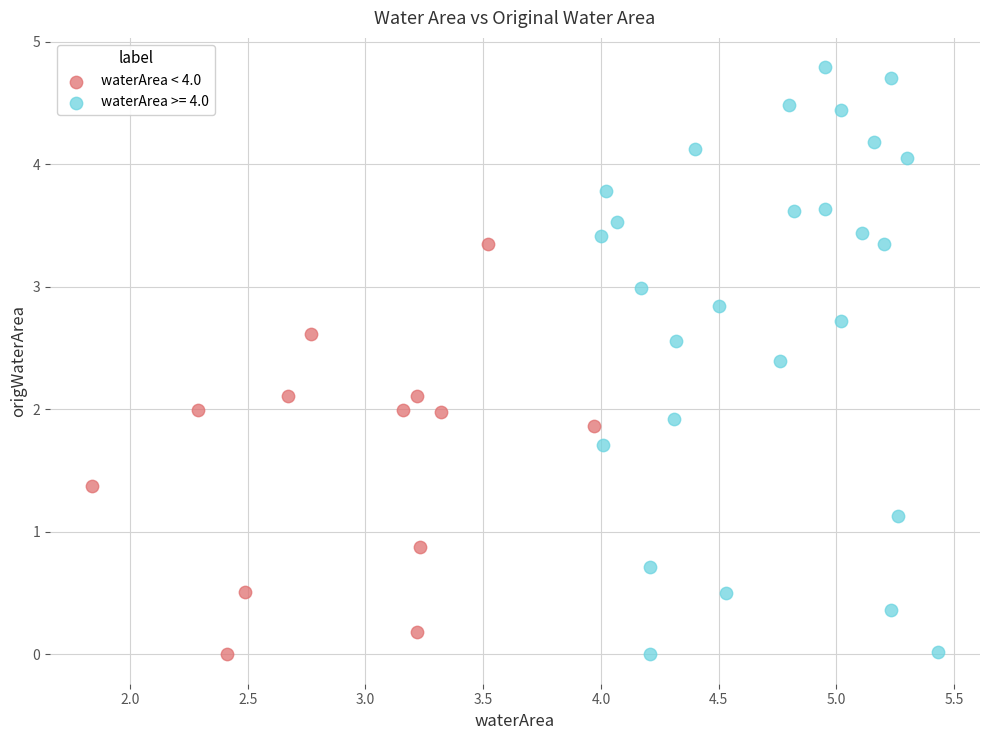

Which series reaches the maximum Y coordinate?

waterArea >= 4.0